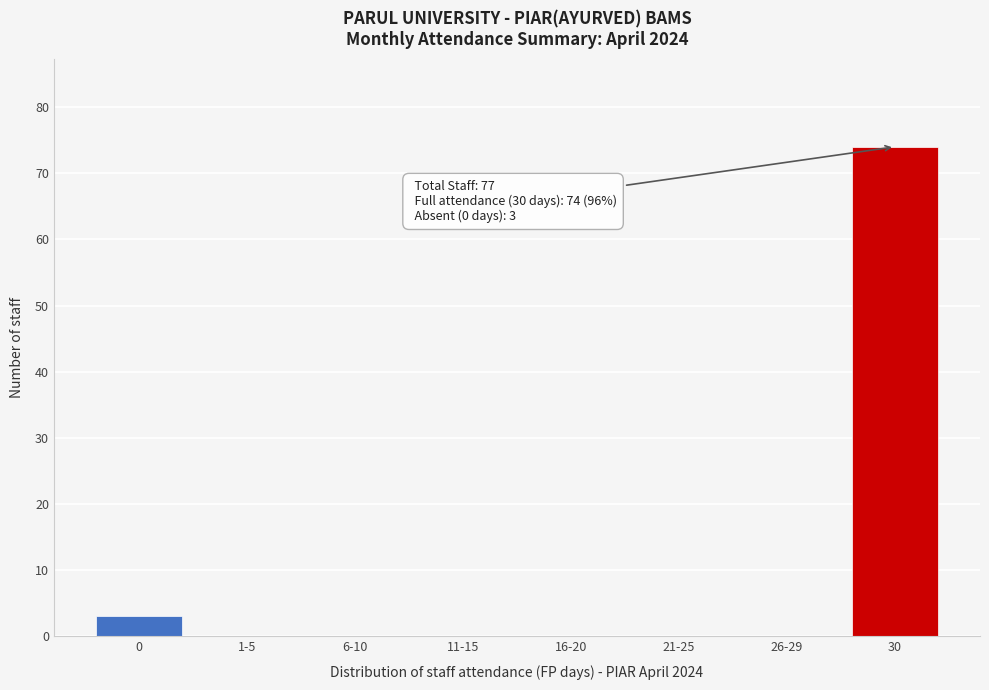

Reading left to right, list all the values displayed in this chart.

0=3	1-5=0	6-10=0	11-15=0	16-20=0	21-25=0	26-29=0	30=74